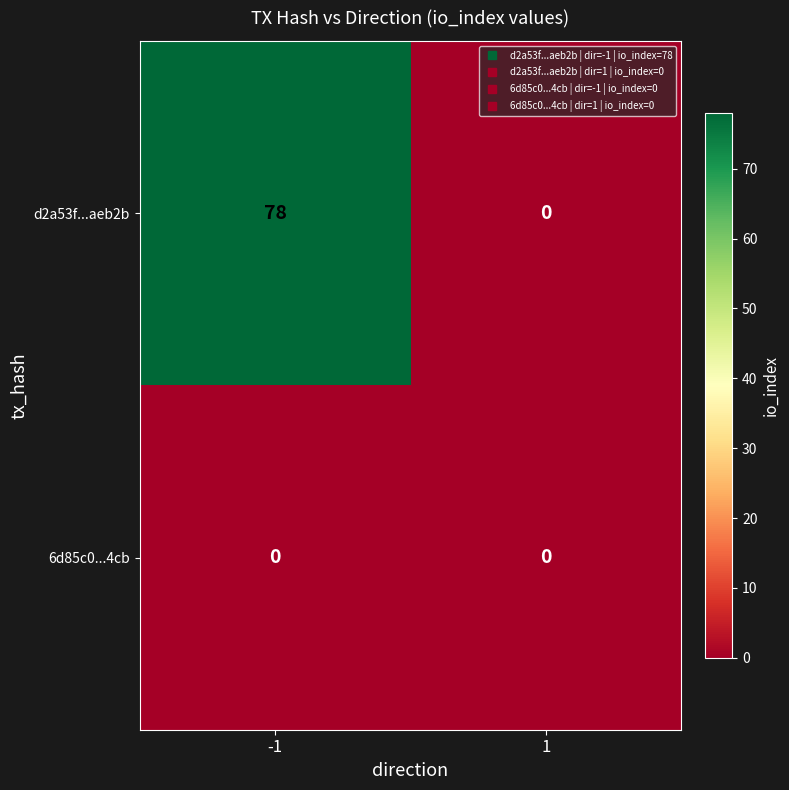

At which category is the sum across all series the highest?

-1